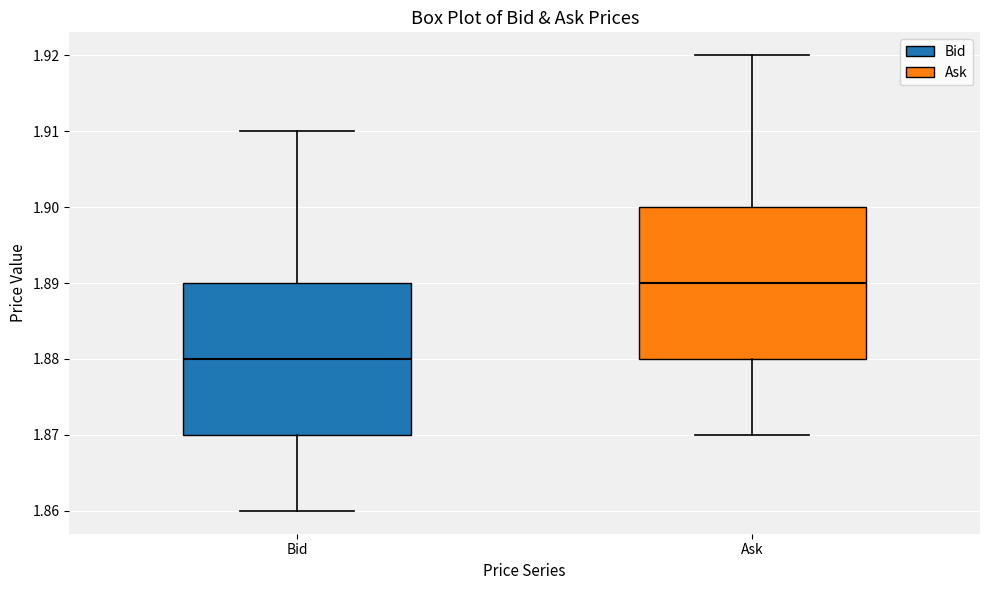

Reading left to right, read every box against the y-axis: the position of its median line, the range the box covers, and the ends of its whiskers. The values are not printed on the chart, so give them approximately, as read against the axis.

Bid: median 1.88, box 1.87 to 1.89, whiskers 1.86 to 1.91
Ask: median 1.89, box 1.88 to 1.90, whiskers 1.87 to 1.92